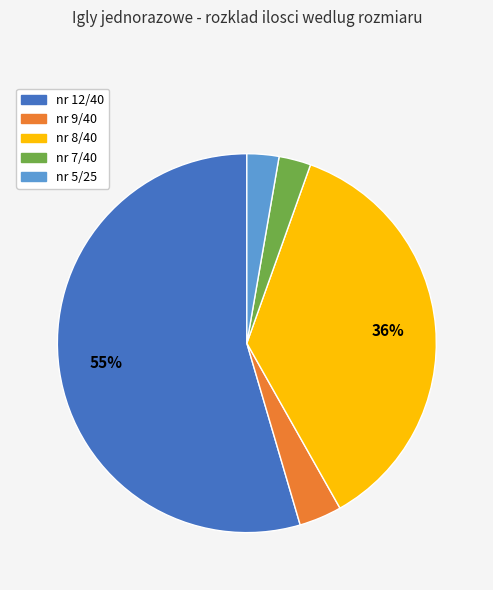

Is it true that nr 9/40 is 4% of the pie?

True